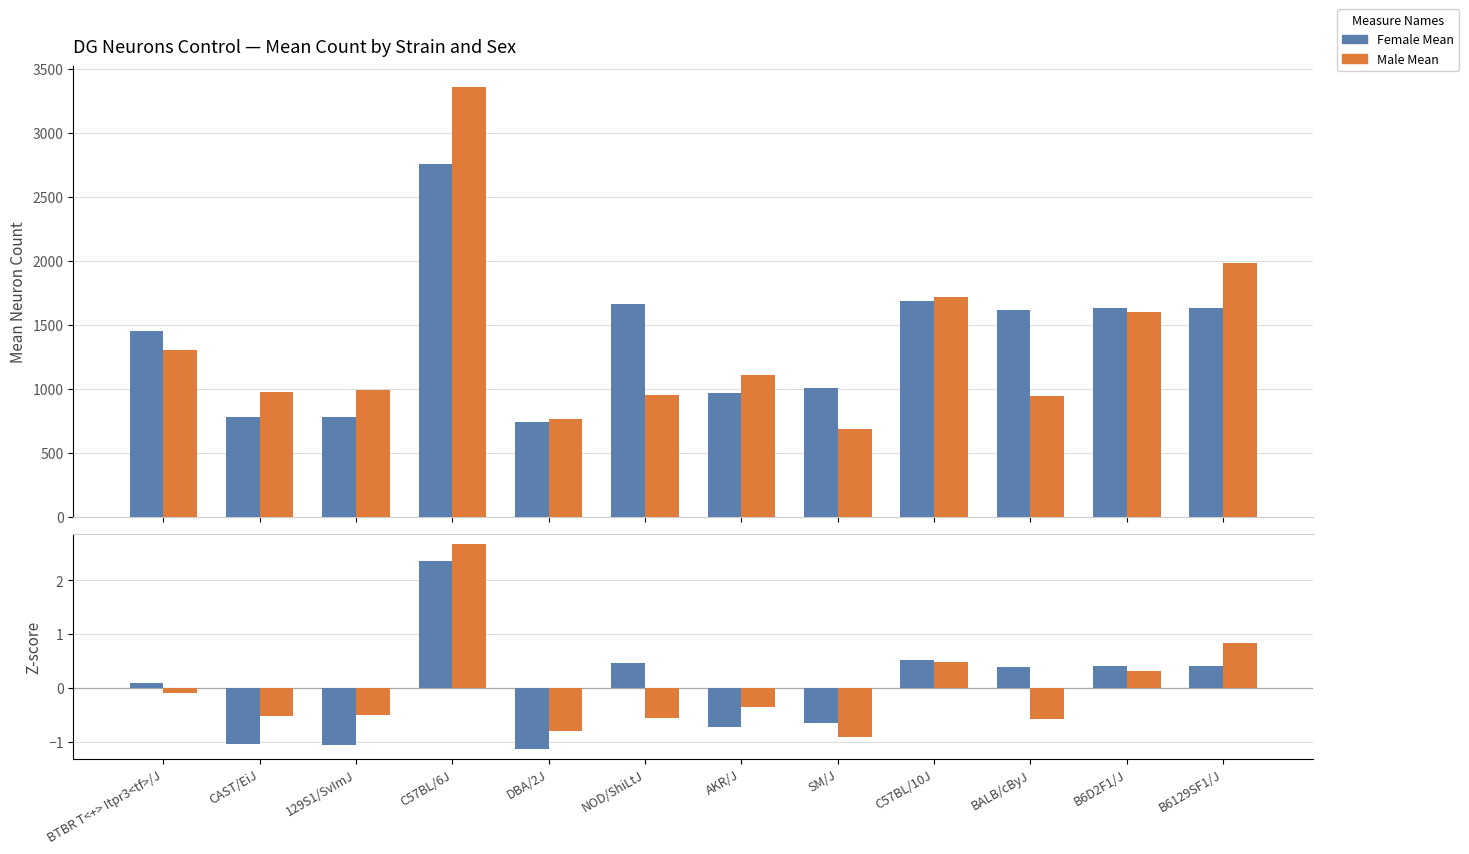

Reading left to right, transcribe all the data shown in this chart.

Female Mean: BTBR T<+> Itpr3<tf>/J=1452.0	CAST/EiJ=782.0	129S1/SvImJ=781.0	C57BL/6J=2760.0	DBA/2J=741.0	NOD/ShiLtJ=1660.0	AKR/J=970.0	SM/J=1008.0	C57BL/10J=1687.0	BALB/cByJ=1616.0	B6D2F1/J=1629.0	B6129SF1/J=1628.0
Male Mean: BTBR T<+> Itpr3<tf>/J=1301.0	CAST/EiJ=974.0	129S1/SvImJ=991.0	C57BL/6J=3356.0	DBA/2J=763.0	NOD/ShiLtJ=953.0	AKR/J=1108.0	SM/J=688.0	C57BL/10J=1718.0	BALB/cByJ=943.0	B6D2F1/J=1599.0	B6129SF1/J=1985.0
Female Z-score: BTBR T<+> Itpr3<tf>/J=0.1	CAST/EiJ=-1.1	129S1/SvImJ=-1.1	C57BL/6J=2.4	DBA/2J=-1.1	NOD/ShiLtJ=0.5	AKR/J=-0.7	SM/J=-0.7	C57BL/10J=0.5	BALB/cByJ=0.4	B6D2F1/J=0.4	B6129SF1/J=0.4
Male Z-score: BTBR T<+> Itpr3<tf>/J=-0.1	CAST/EiJ=-0.5	129S1/SvImJ=-0.5	C57BL/6J=2.7	DBA/2J=-0.8	NOD/ShiLtJ=-0.6	AKR/J=-0.3	SM/J=-0.9	C57BL/10J=0.5	BALB/cByJ=-0.6	B6D2F1/J=0.3	B6129SF1/J=0.8